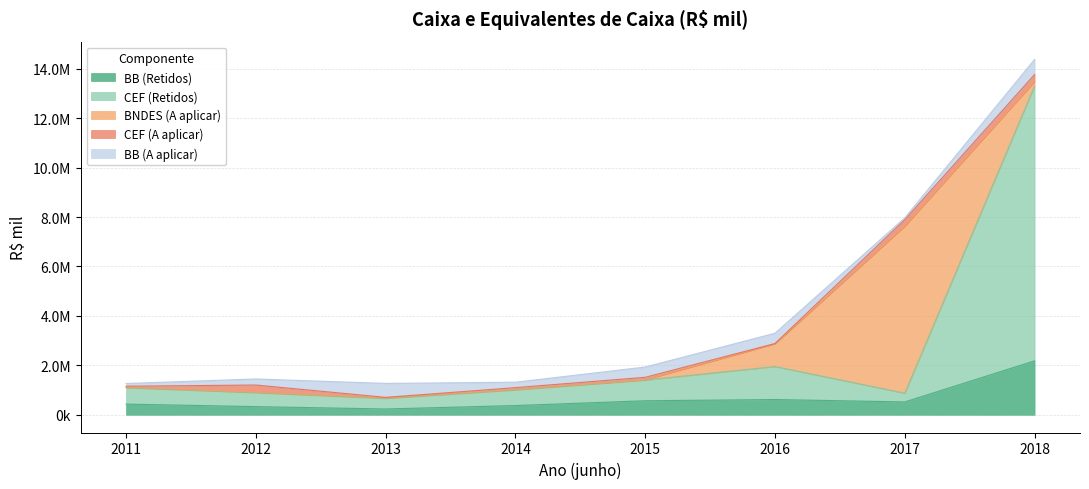

True or false: CEF (Retidos) and BNDES (A aplicar) cross at least once.

True